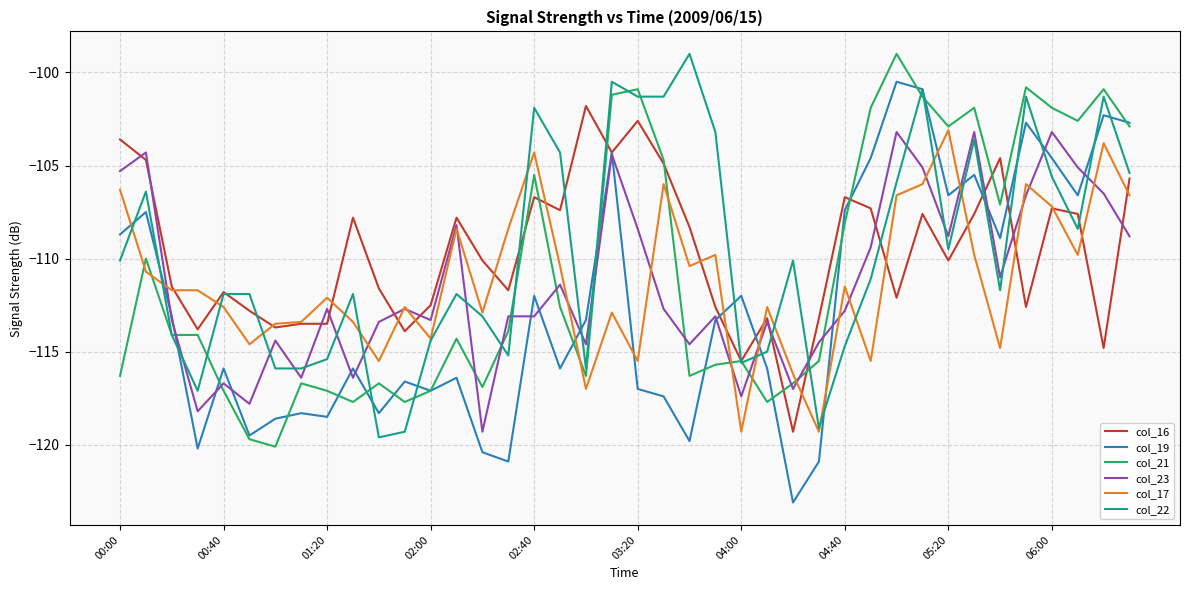

Which series has the widest spread of values?

col_19